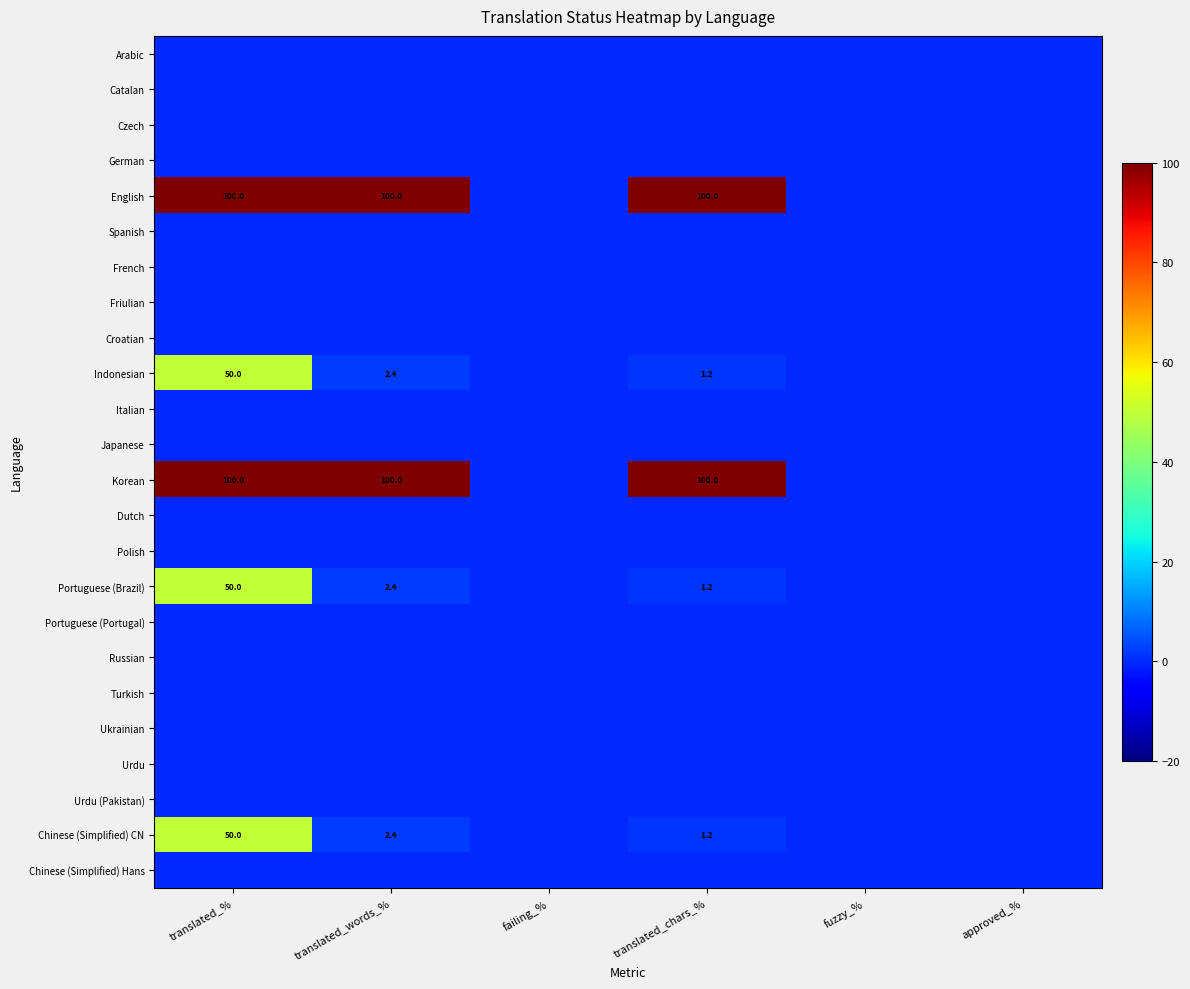

Is the value of French at translated_% greater than the value of Portuguese (Brazil) at fuzzy_%?

No